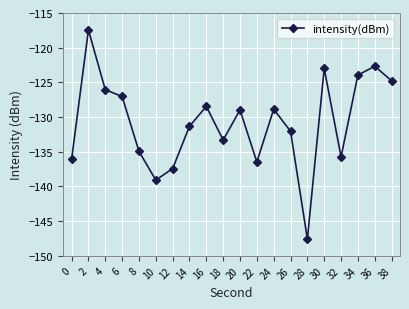

True or false: the data has more than 2 interior local peaks.

True